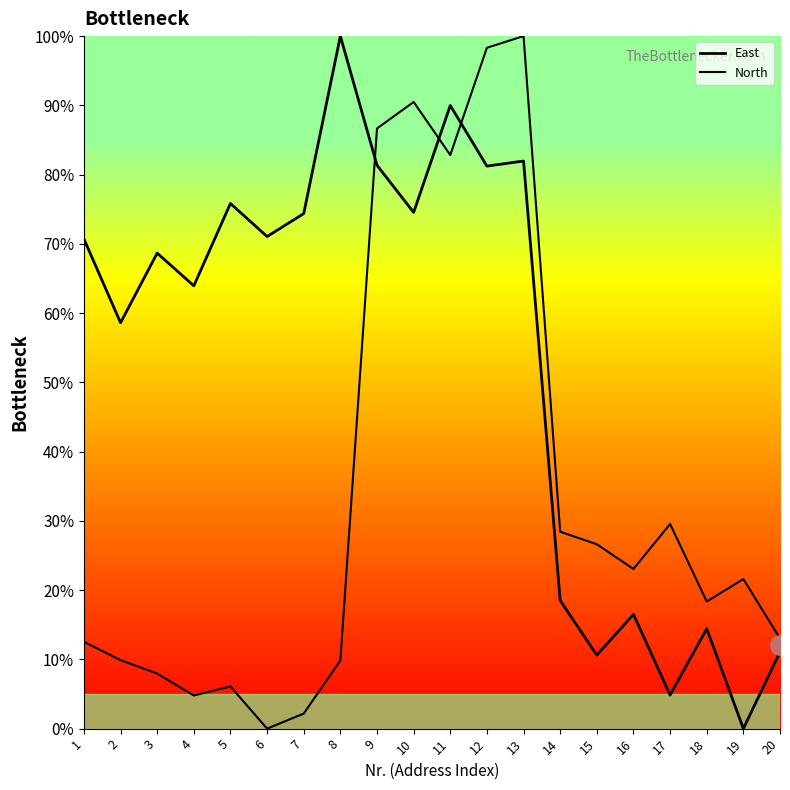

At which category does East reach its first local valley?

2